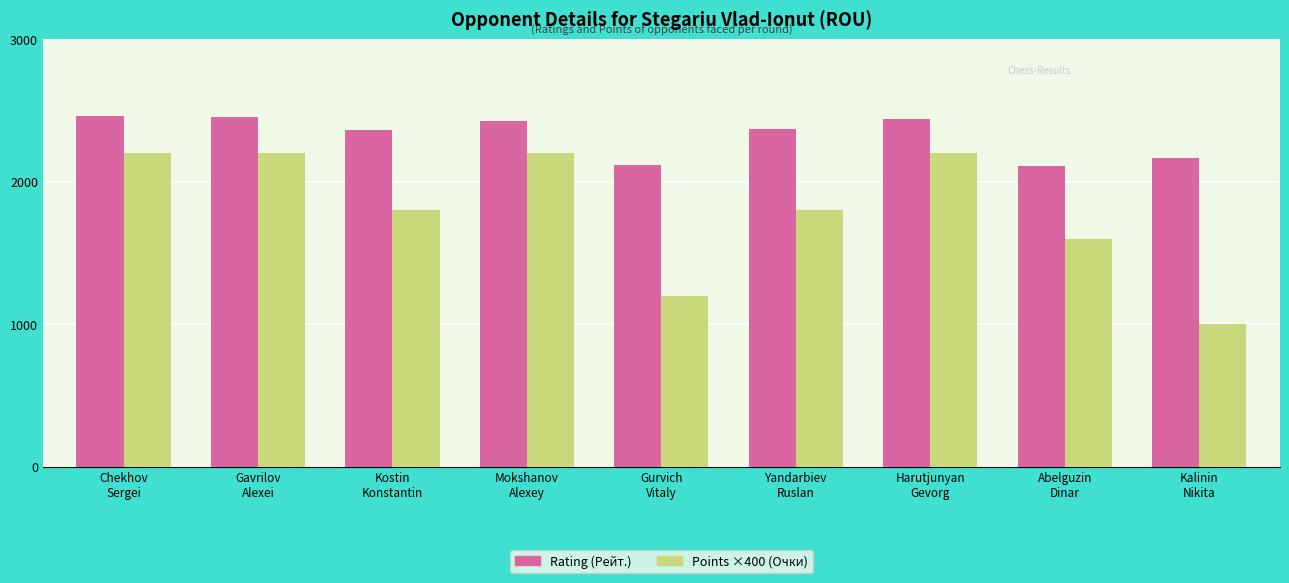

What is the value of the Points ×400 (Очки) bar at the 3rd from the left?

1800